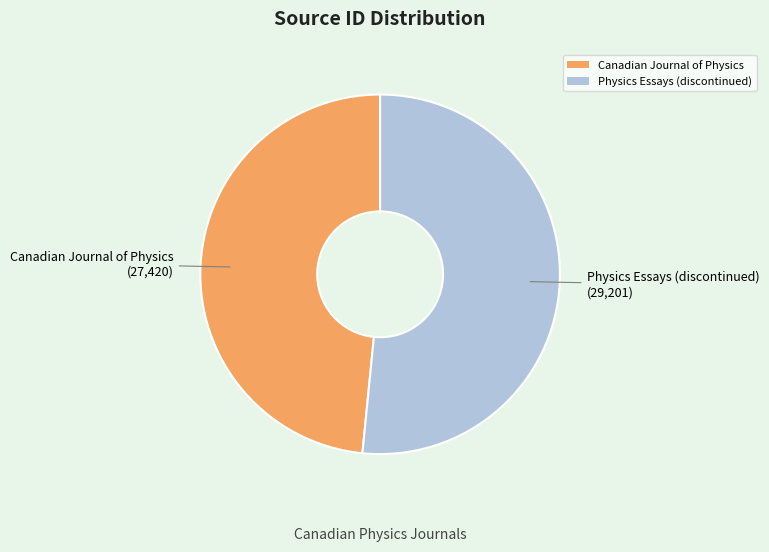

Approximately how many times larger is the value at Physics Essays (discontinued) compared to Canadian Journal of Physics?

1.1